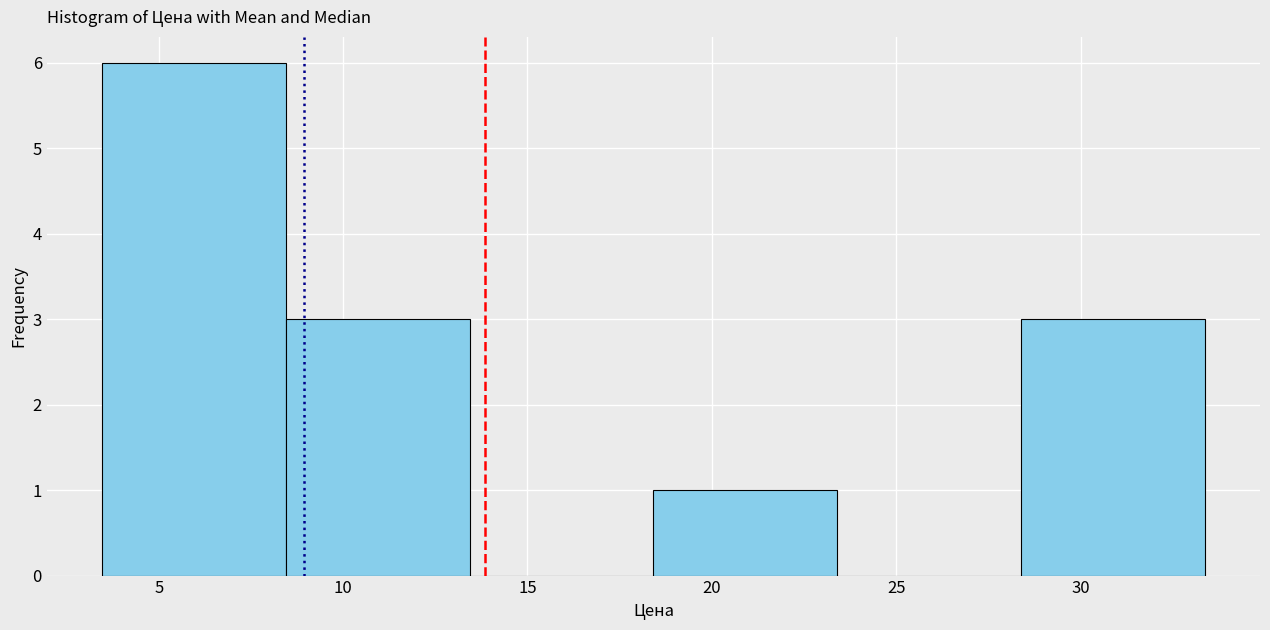

Reading left to right, transcribe this chart: for each bar, give the range it covers on the x-axis and its height. Neither the bar edges nor the heights are printed on the chart, so give them approximately, as read against the axes.

3.5 to 8.5: 6
8.5 to 13.5: 3
13.5 to 18.5: 0
18.5 to 23.5: 1
23.5 to 28.5: 0
28.5 to 33.5: 3